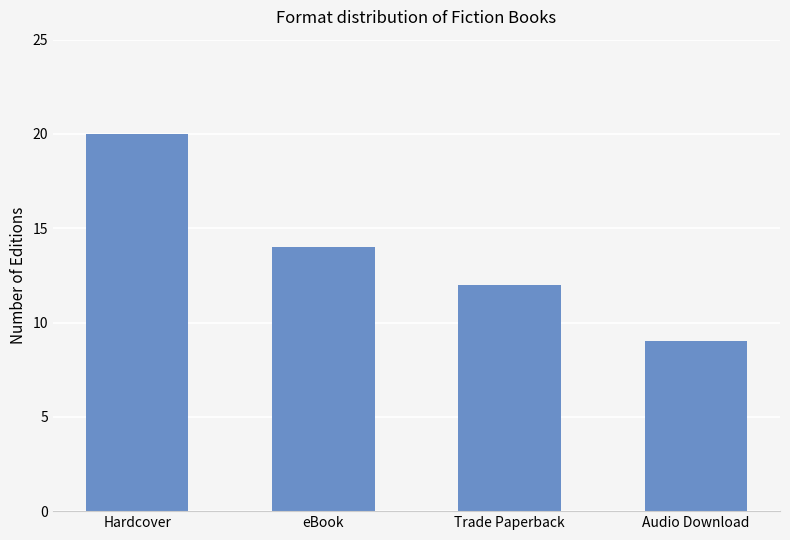

True or false: the data shows 20 at Hardcover.

True